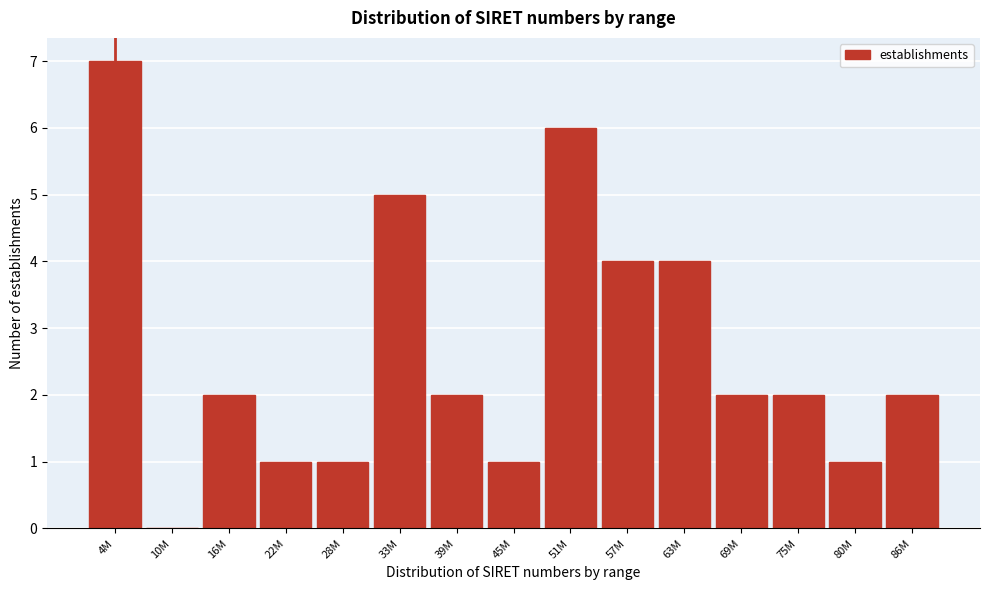

Reading right to left, list all the values displayed in this chart.

86M=2	80M=1	75M=2	69M=2	63M=4	57M=4	51M=6	45M=1	39M=2	33M=5	28M=1	22M=1	16M=2	10M=0	4M=7